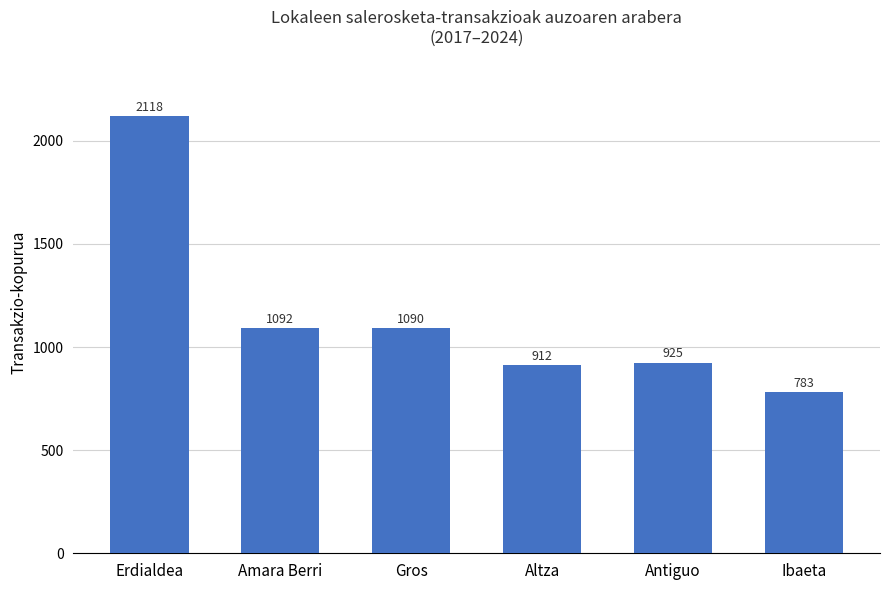

What is the difference between the maximum and minimum values?

1335